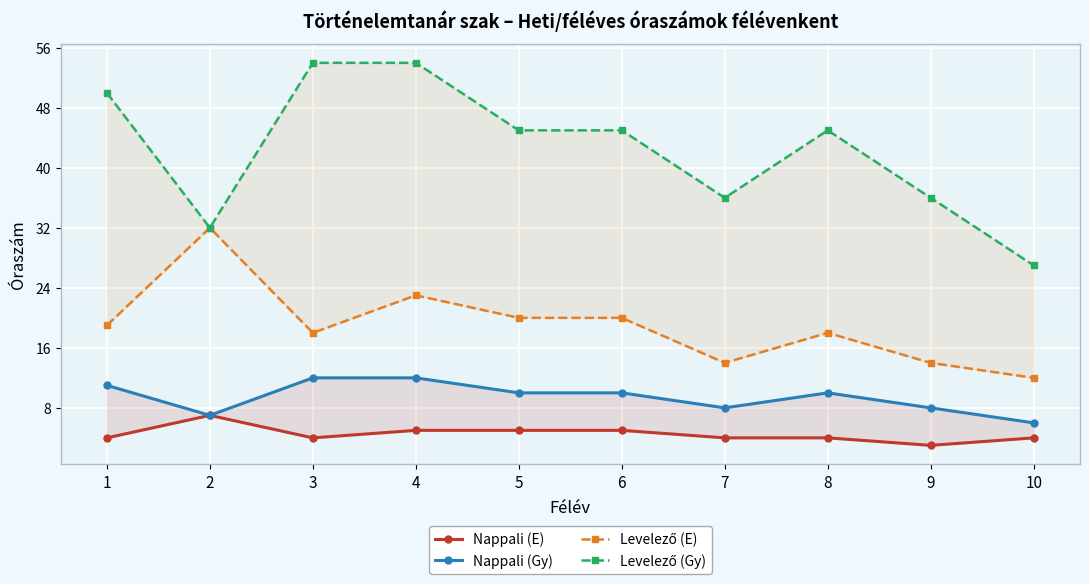

How many categories are shown in the chart?

10